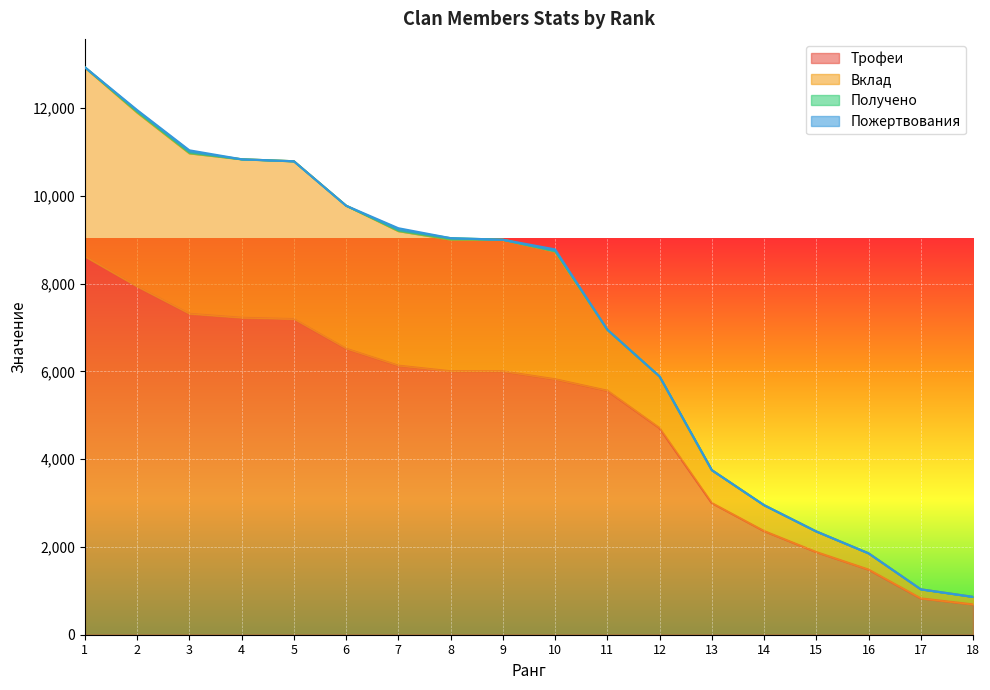

What is the difference between the maximum and minimum values in the Трофеи series?

7923